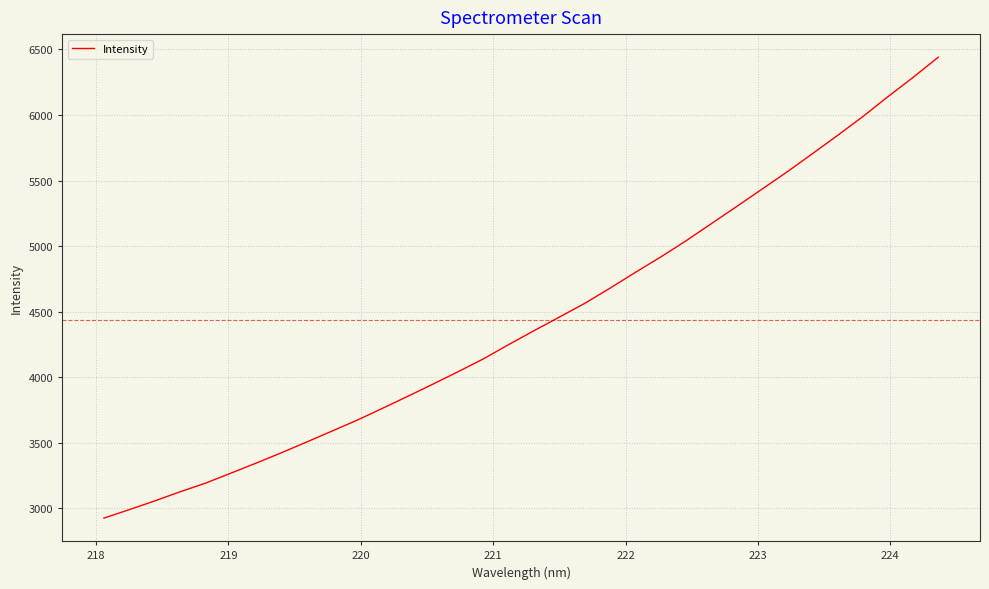

What is the difference between the maximum and minimum values?

3513.8